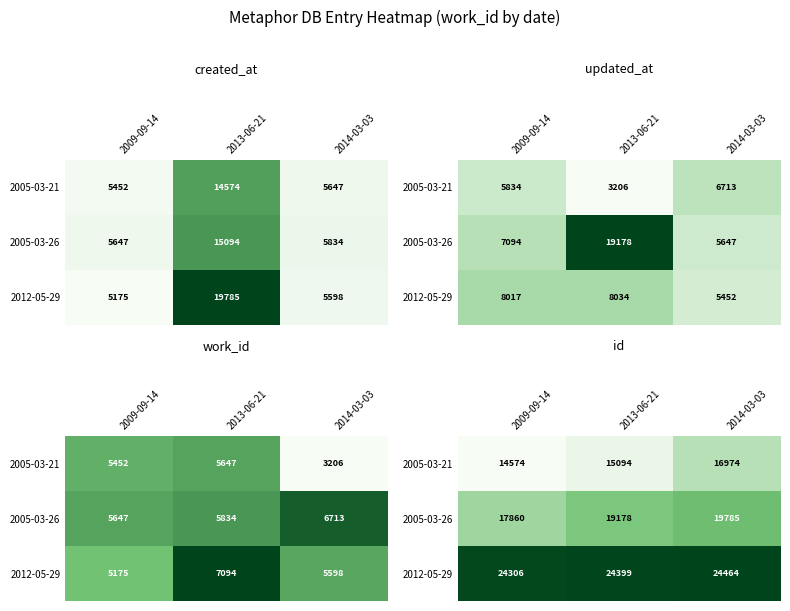

Between 2009-09-14 and 2014-03-03, which is larger?

2014-03-03